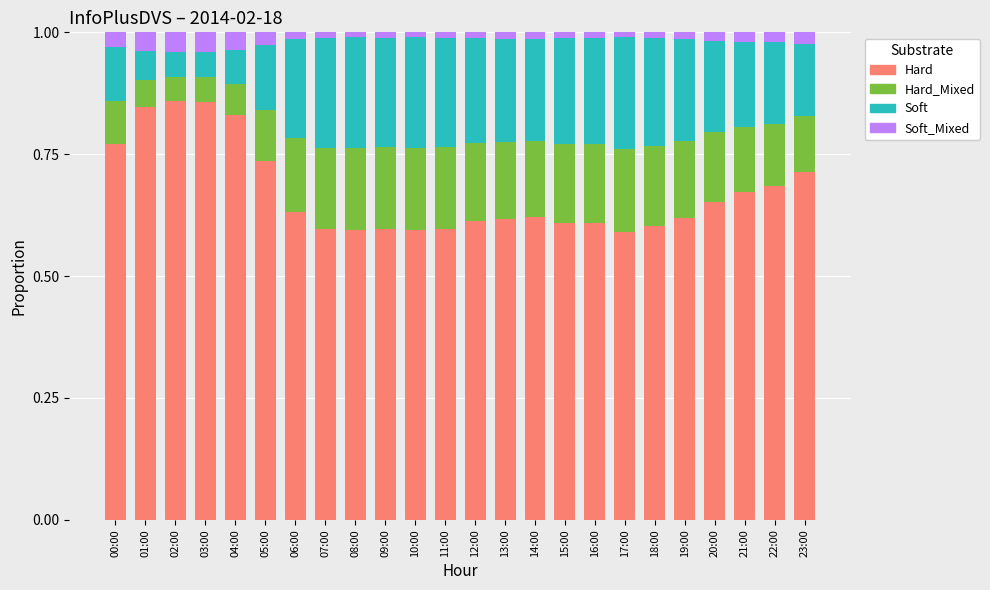

How many Hard values are between 0 and 1?

24